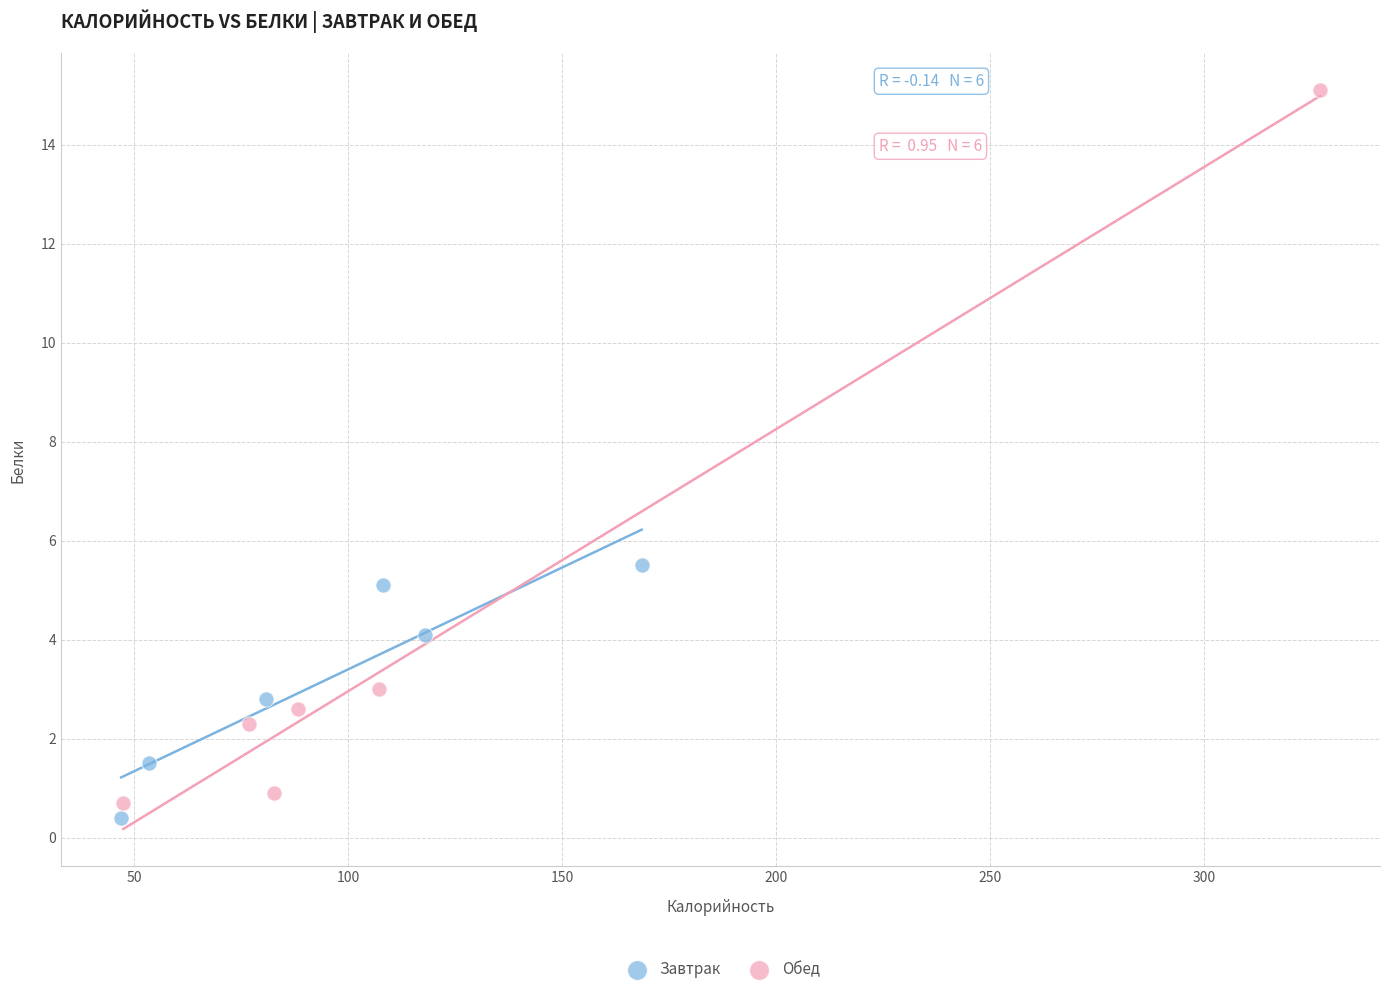

Which series reaches the maximum Y coordinate?

Обед